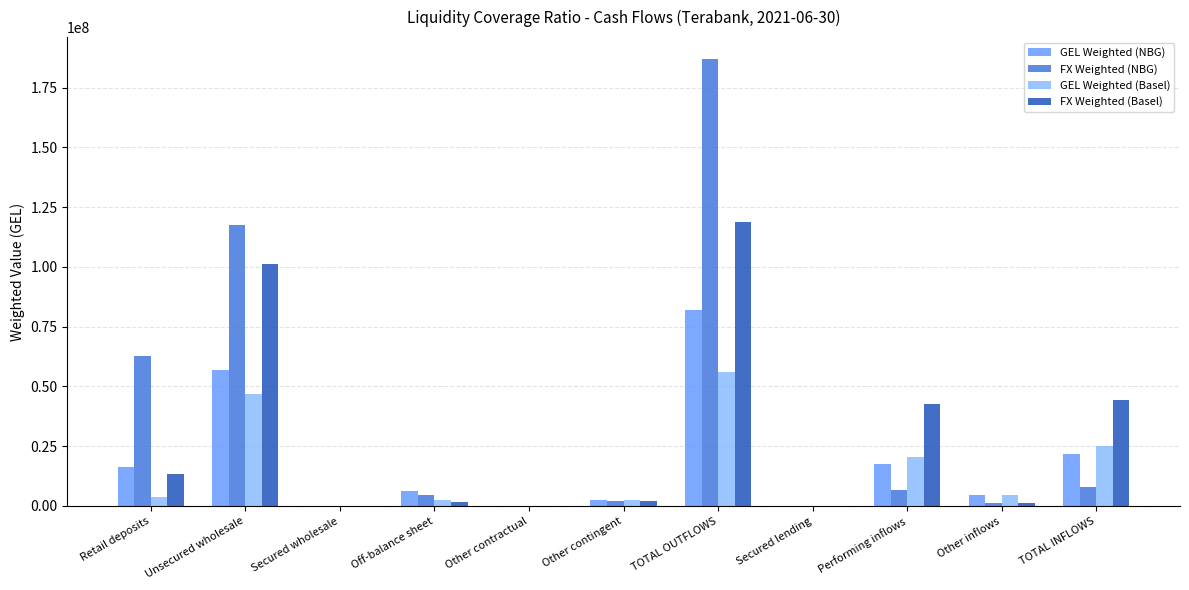

How many values in the FX Weighted (NBG) series exceed 4429167?

6